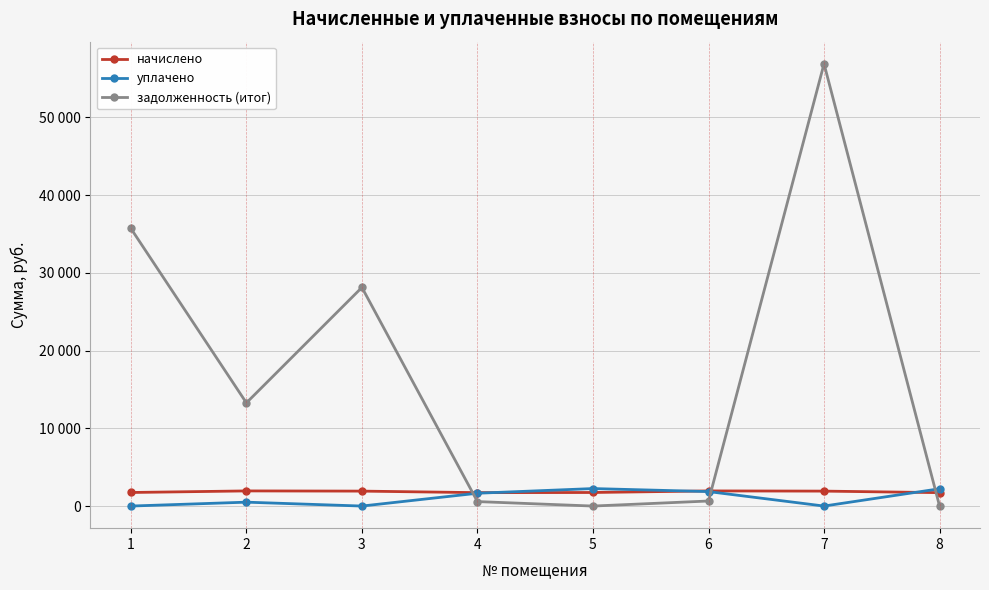

True or false: уплачено and начислено cross at least once.

True